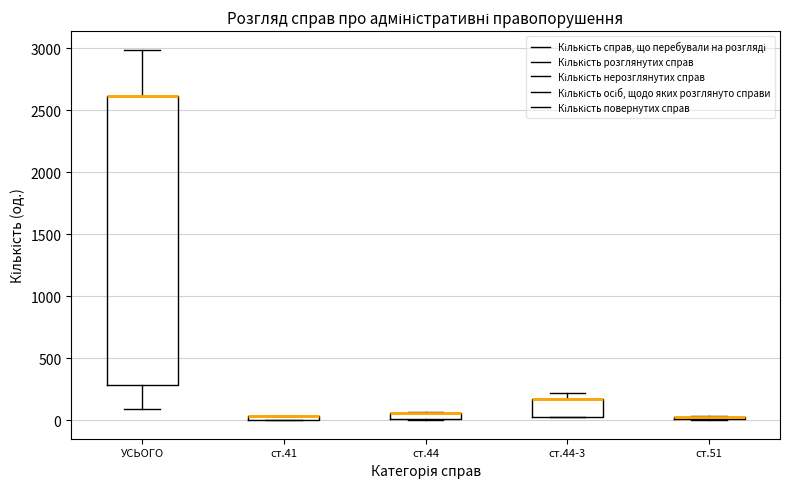

Where does the upper whisker of the box for УСЬОГО end on the y-axis? The values are not printed on the chart, so give them approximately, as read against the axis.

3000